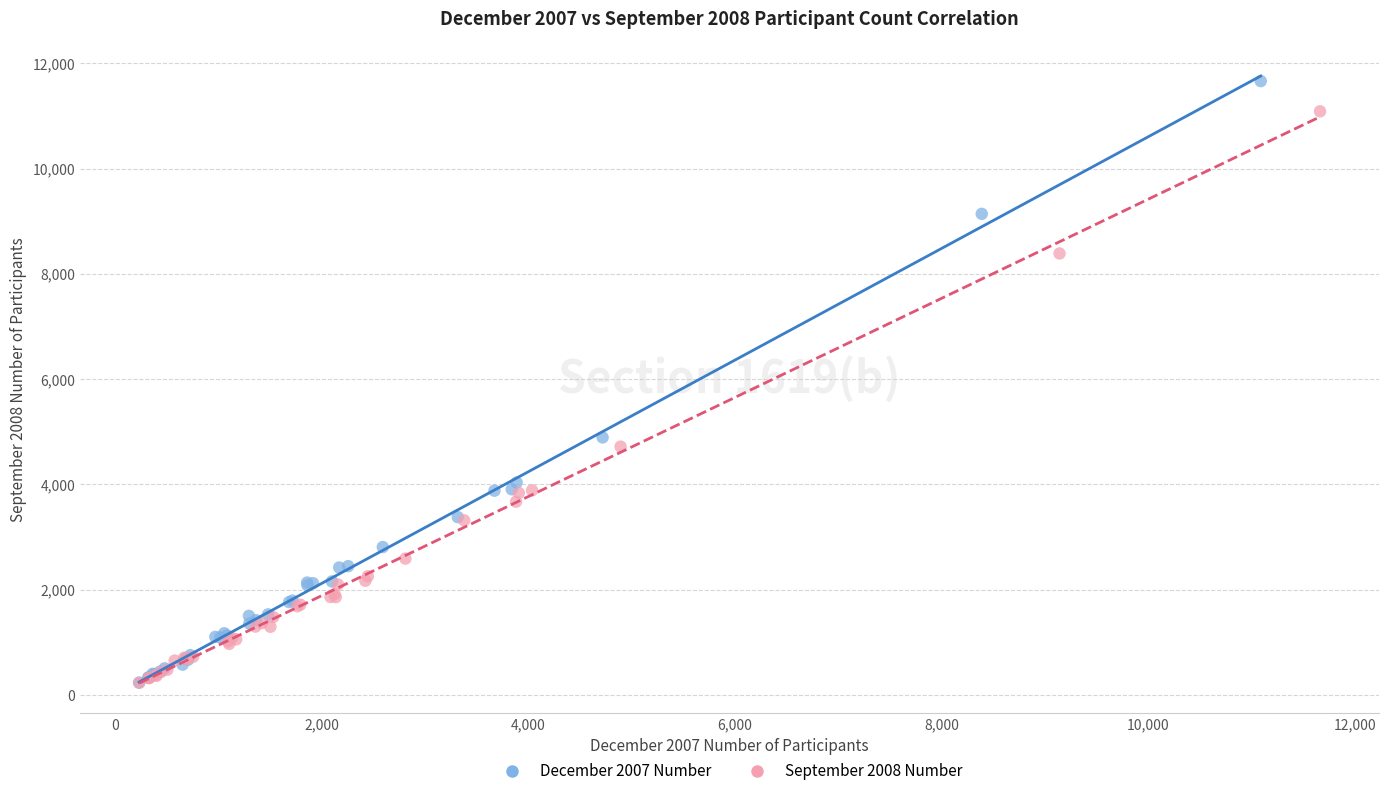

Which series has the widest spread of Y values?

December 2007 Number